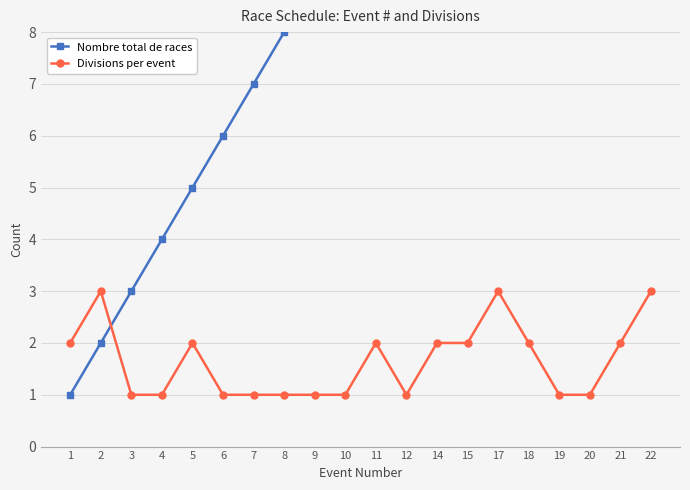

Between which two adjacent categories do Nombre total de races and Divisions per event first intersect?

2 and 3